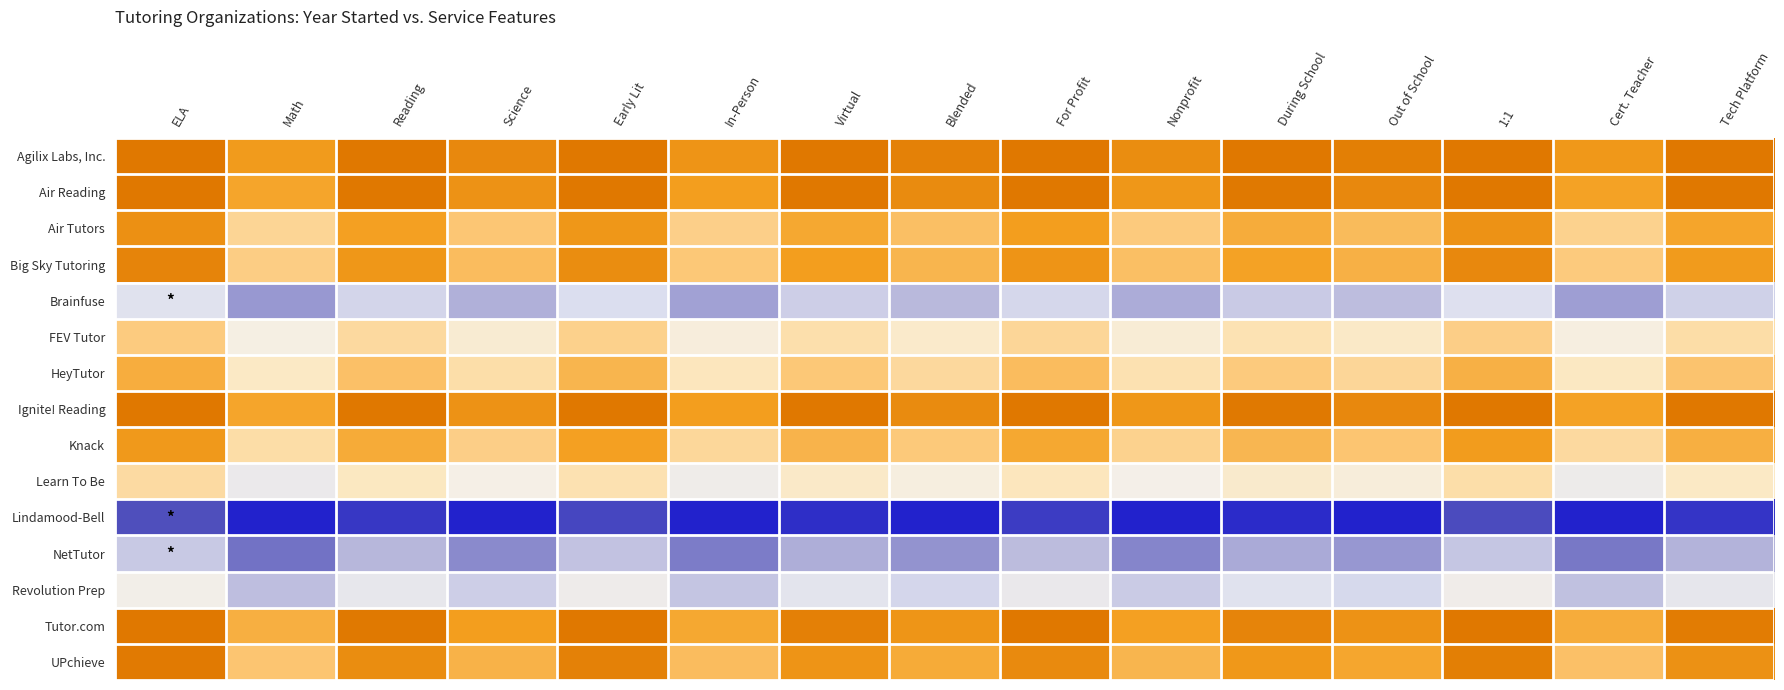

At which category is the sum across all series the highest?

ELA